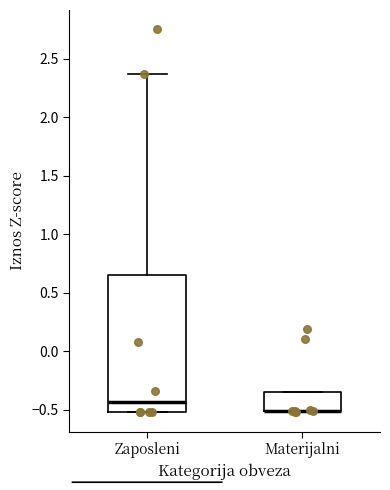

Where is the upper edge of the box for Zaposleni on the y-axis? The values are not printed on the chart, so give them approximately, as read against the axis.

0.65